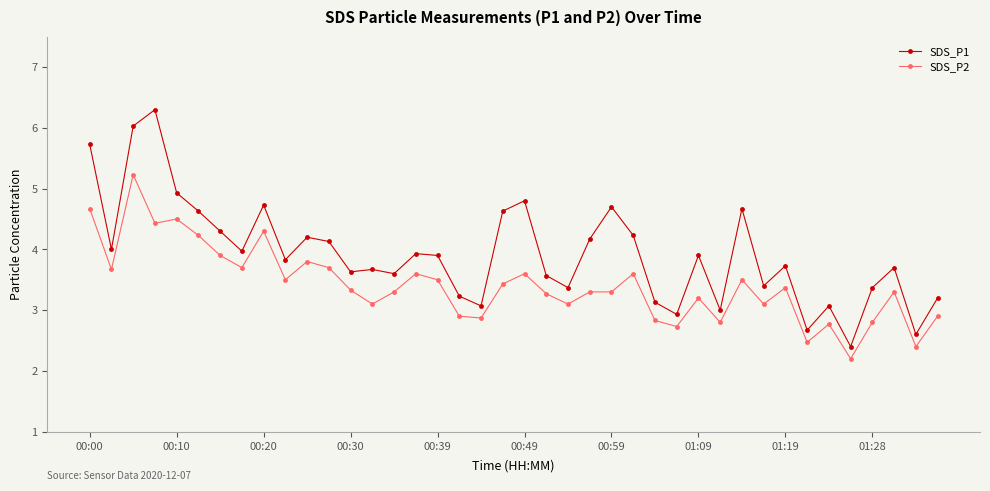

List the series in order of their peak value, lowest first.

SDS_P2, SDS_P1